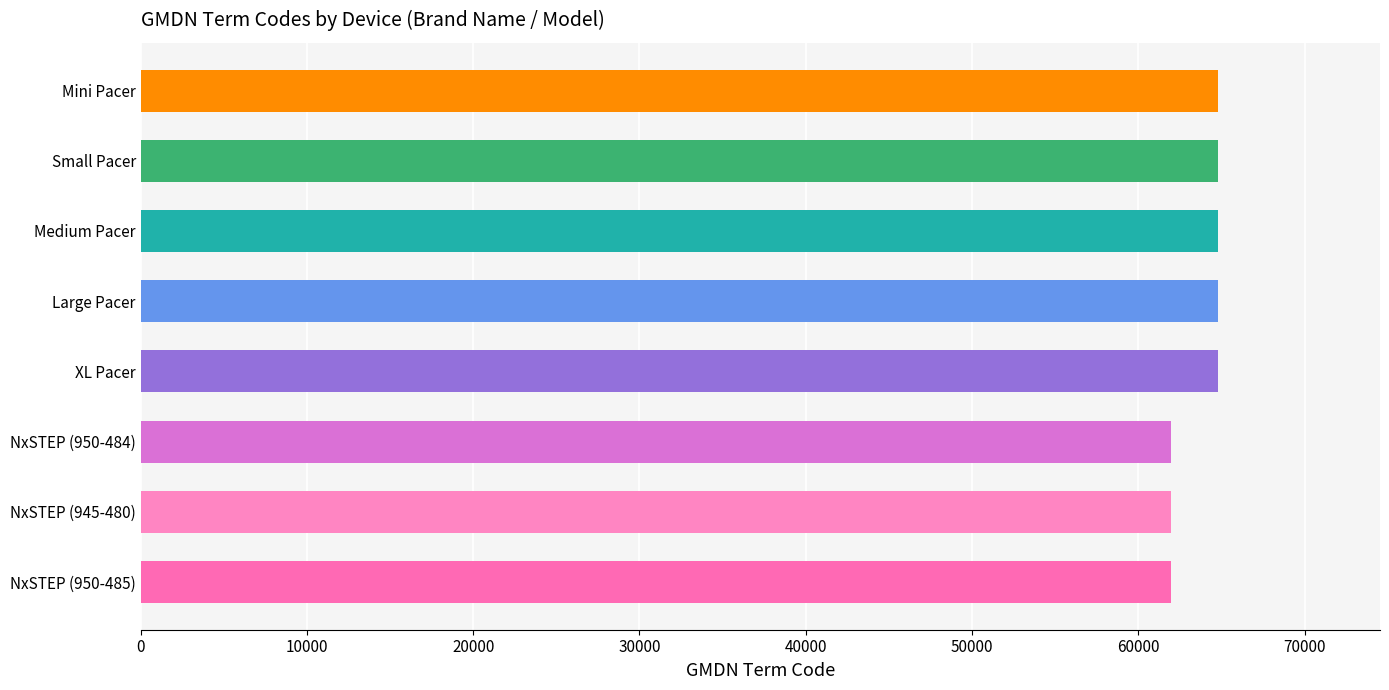

Reading bottom to top, transcribe all the data shown in this chart.

61942	61942	61942	64812	64812	64812	64812	64812